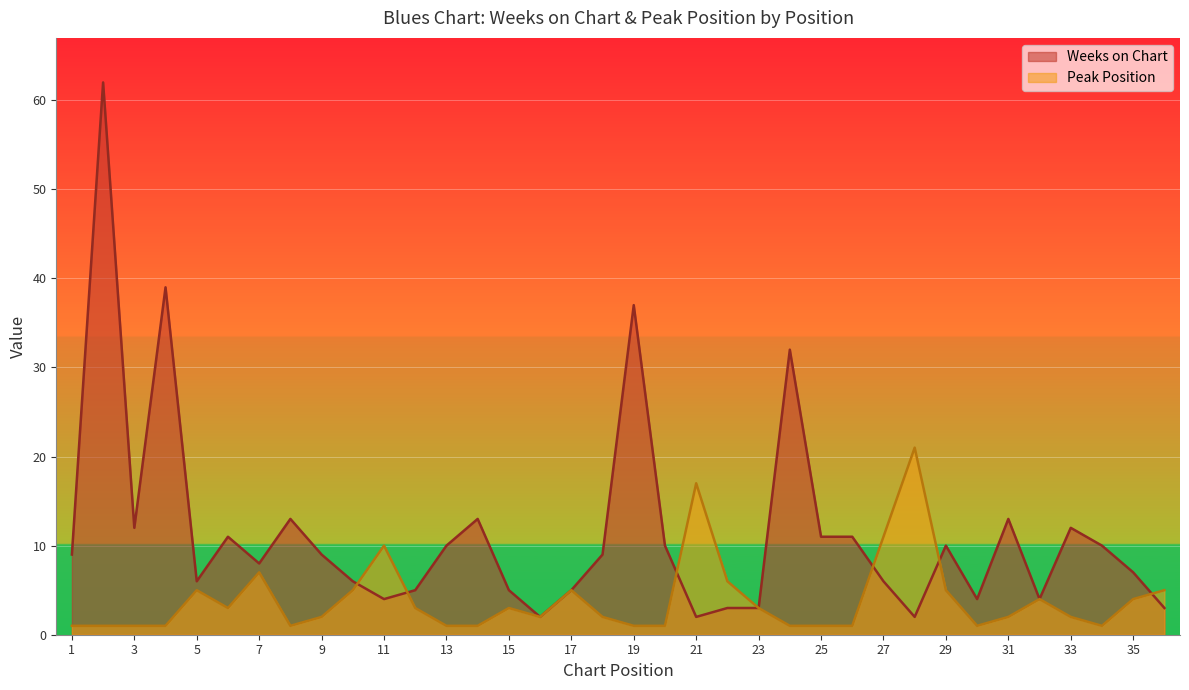

Is it true that Peak Position equals 0 at 2?

False